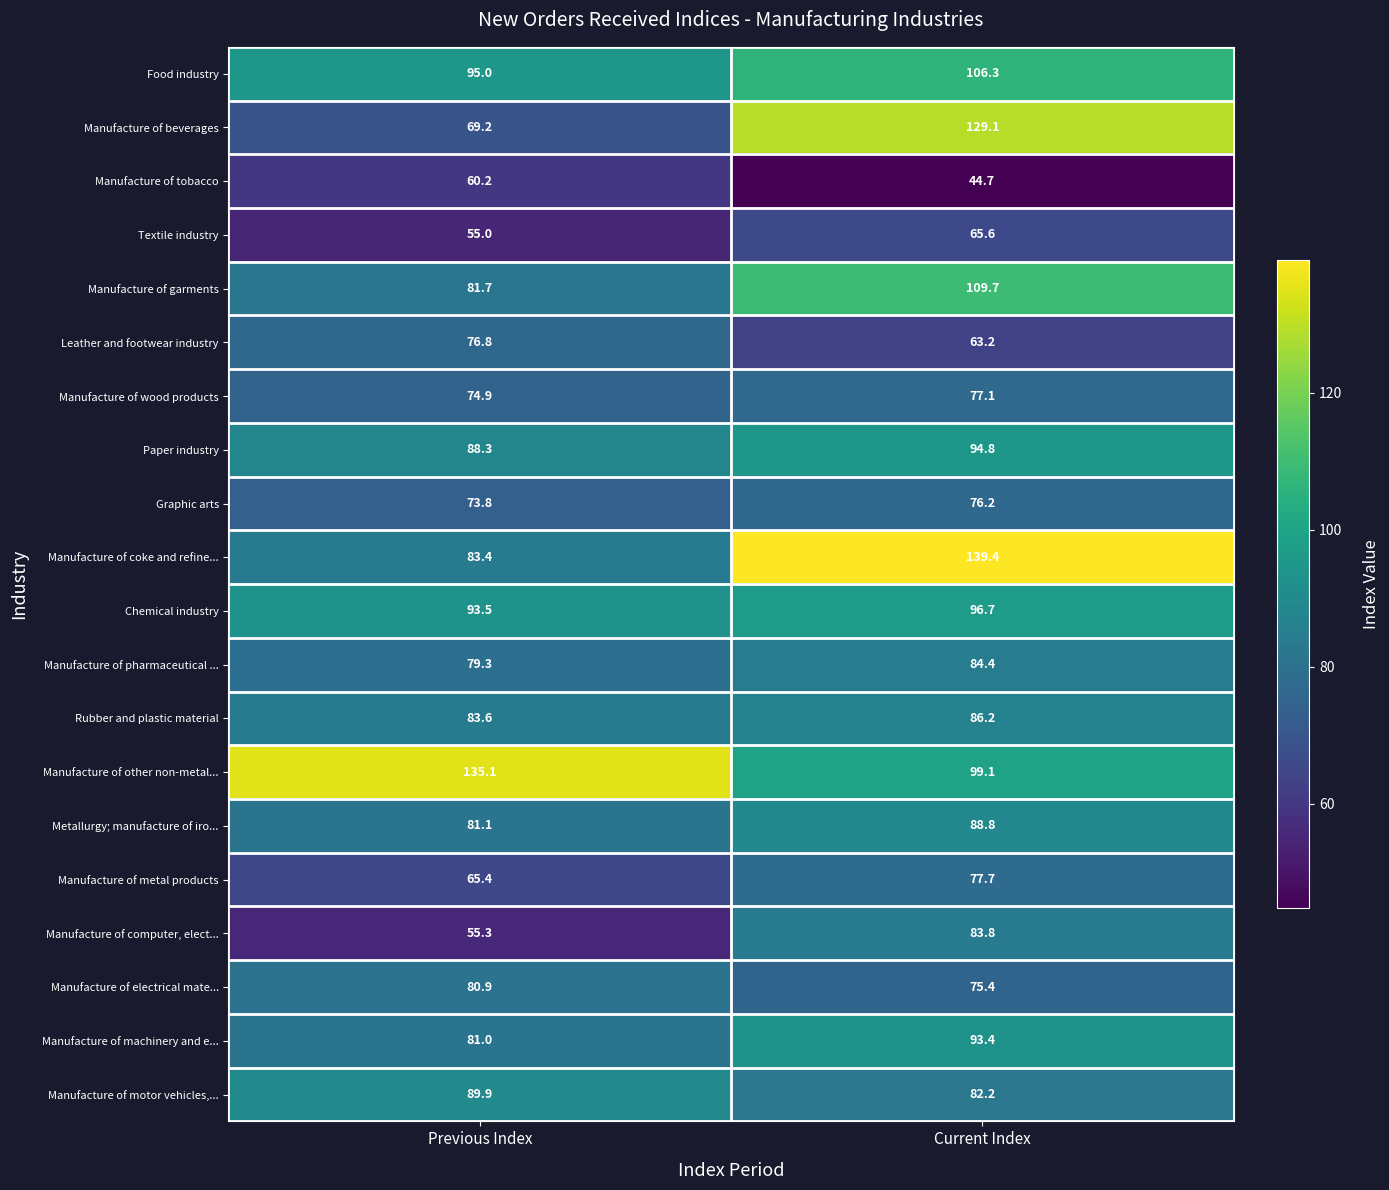

Is the value of Manufacture of wood products at Previous Index greater than the value of Manufacture of garments at Previous Index?

No